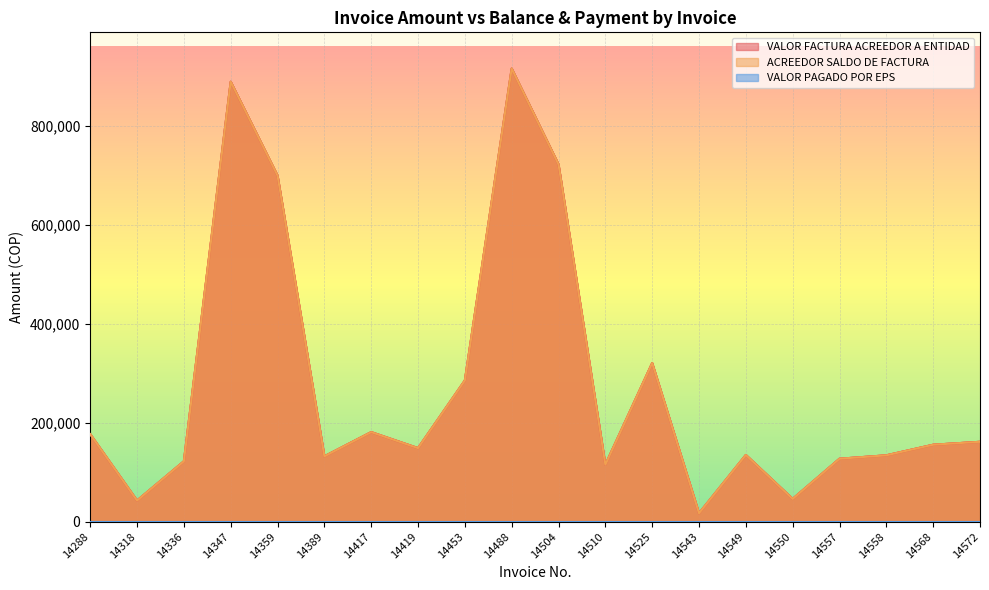

Reading left to right, transcribe all the data shown in this chart.

VALOR FACTURA ACREEDOR A ENTIDAD: 14288=177000	14318=42800	14336=122150	14347=889520	14359=699770	14389=132200	14417=181150	14419=148800	14453=285600	14488=916120	14504=722270	14510=115250	14525=320700	14543=17100	14549=134950	14550=46100	14557=127350	14558=134250	14568=155650	14572=161600
ACREEDOR SALDO DE FACTURA: 14288=177000	14318=42800	14336=122150	14347=889520	14359=699770	14389=132200	14417=181150	14419=148800	14453=285600	14488=916120	14504=722270	14510=115250	14525=320700	14543=17100	14549=134950	14550=46100	14557=127350	14558=134250	14568=155650	14572=161600